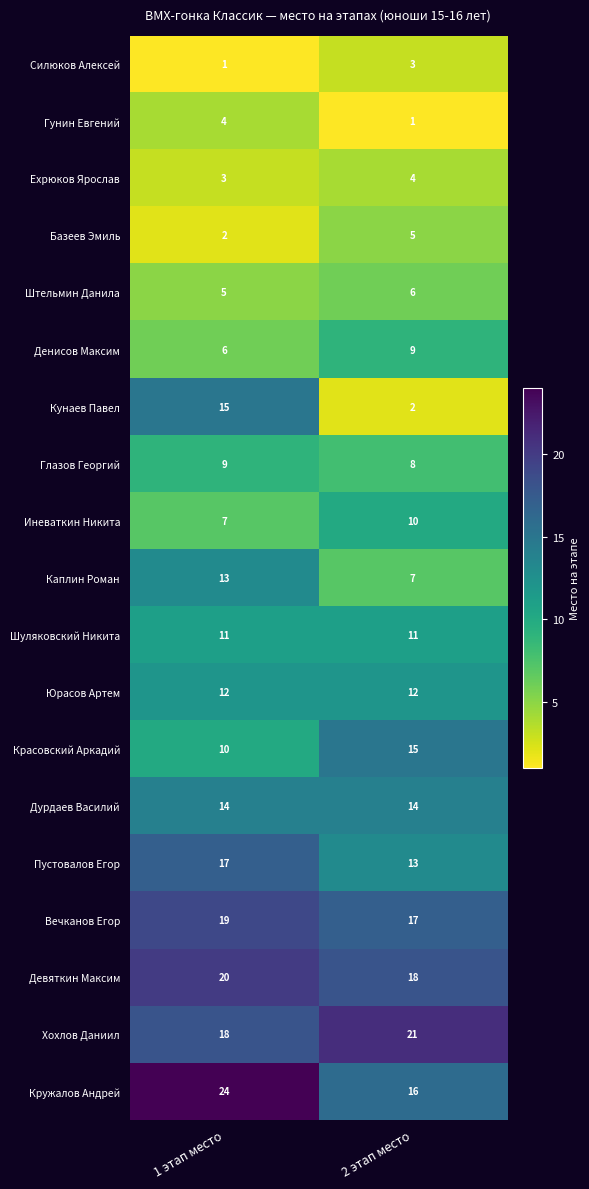

What is the sum of all Штельмин Данила values?

11